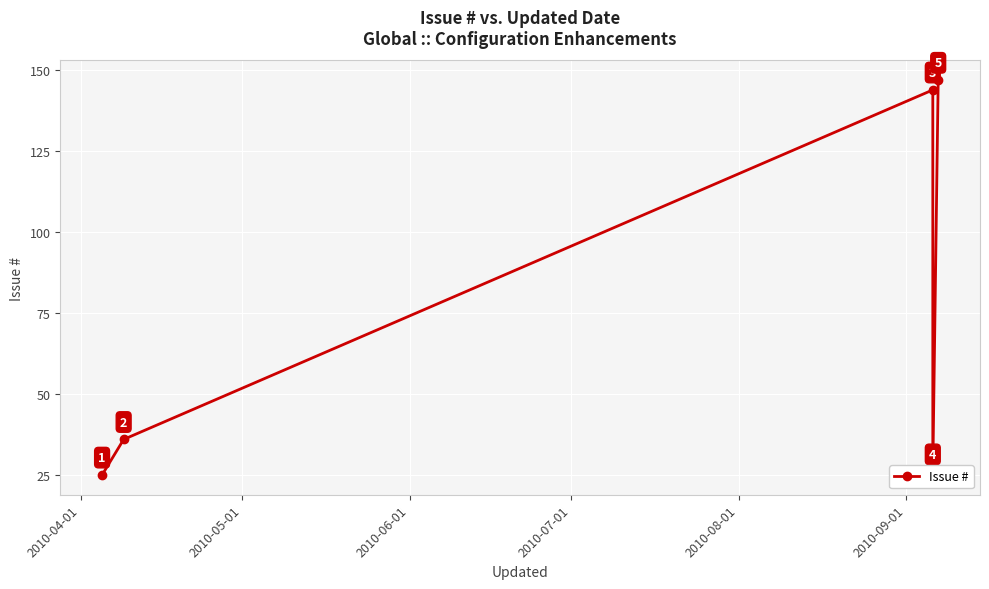

How many points are lower than both their immediate neighbors (excluding endpoints)?

1